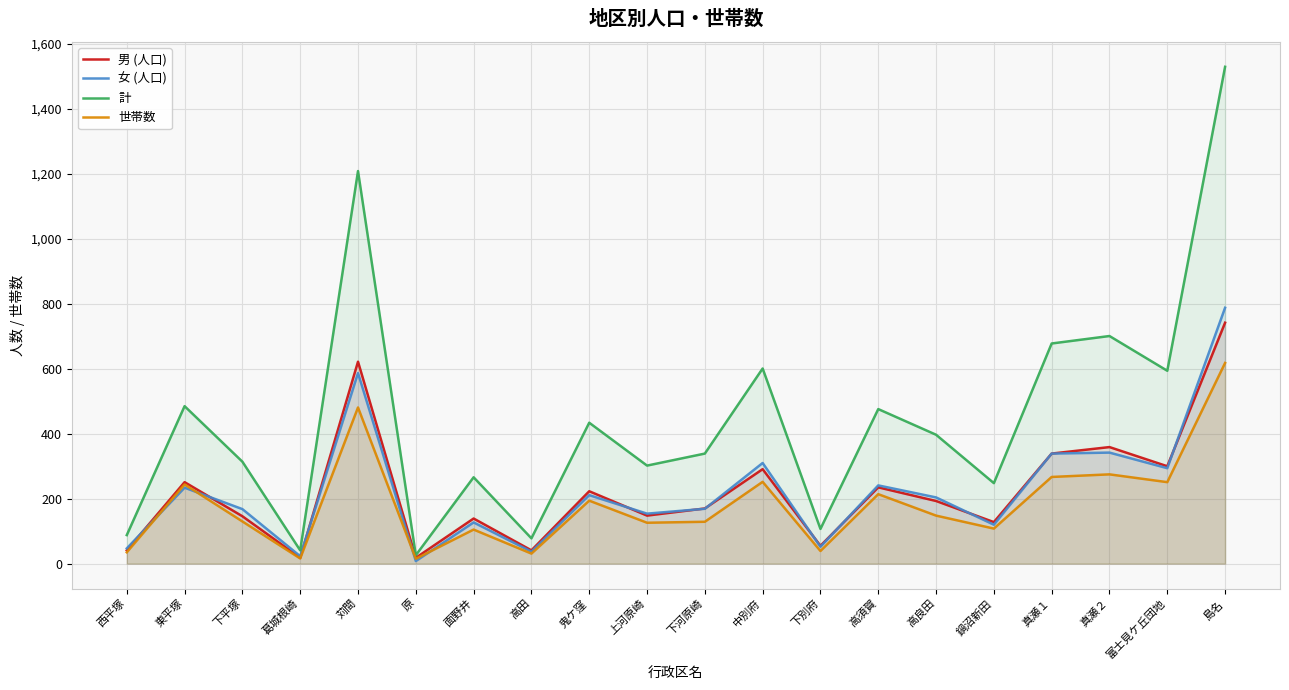

What is the label of the 10th point from the right?

下河原崎